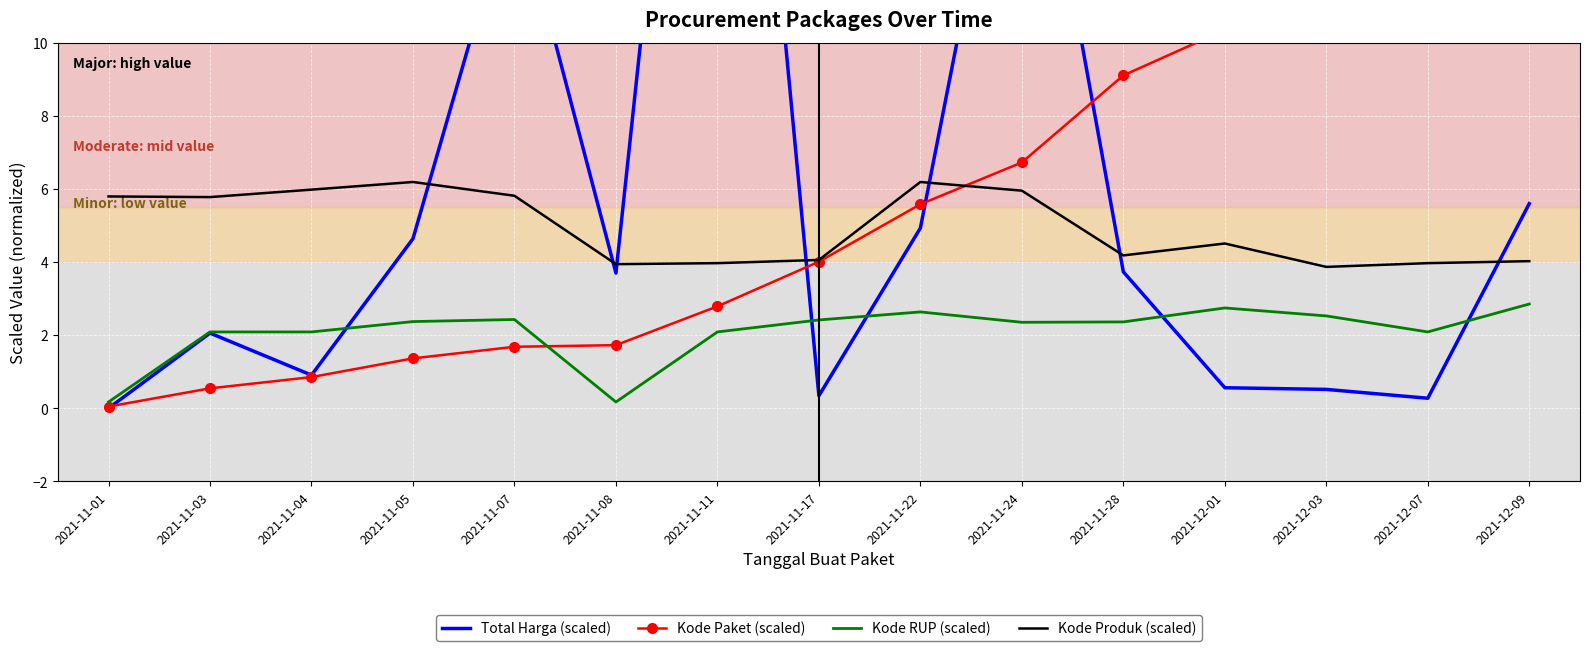

At which category is the sum across all series the highest?

2021-11-11